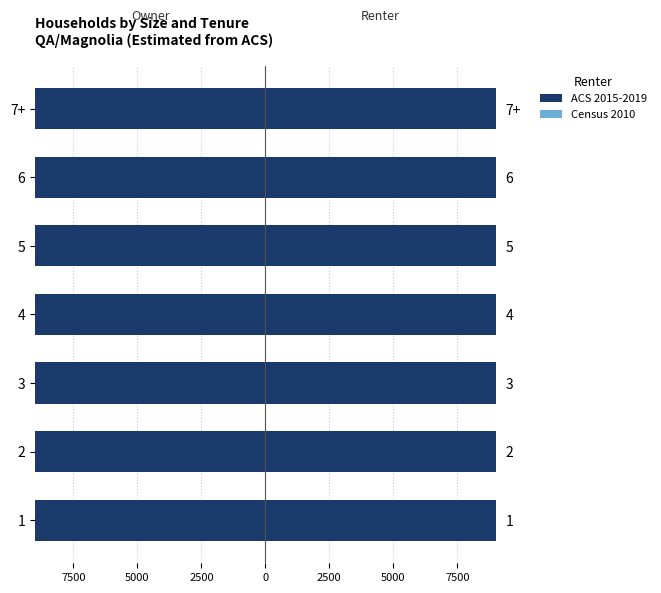

What is the difference between the second highest and minimum values in the Renter Census 2010 series?

45.1